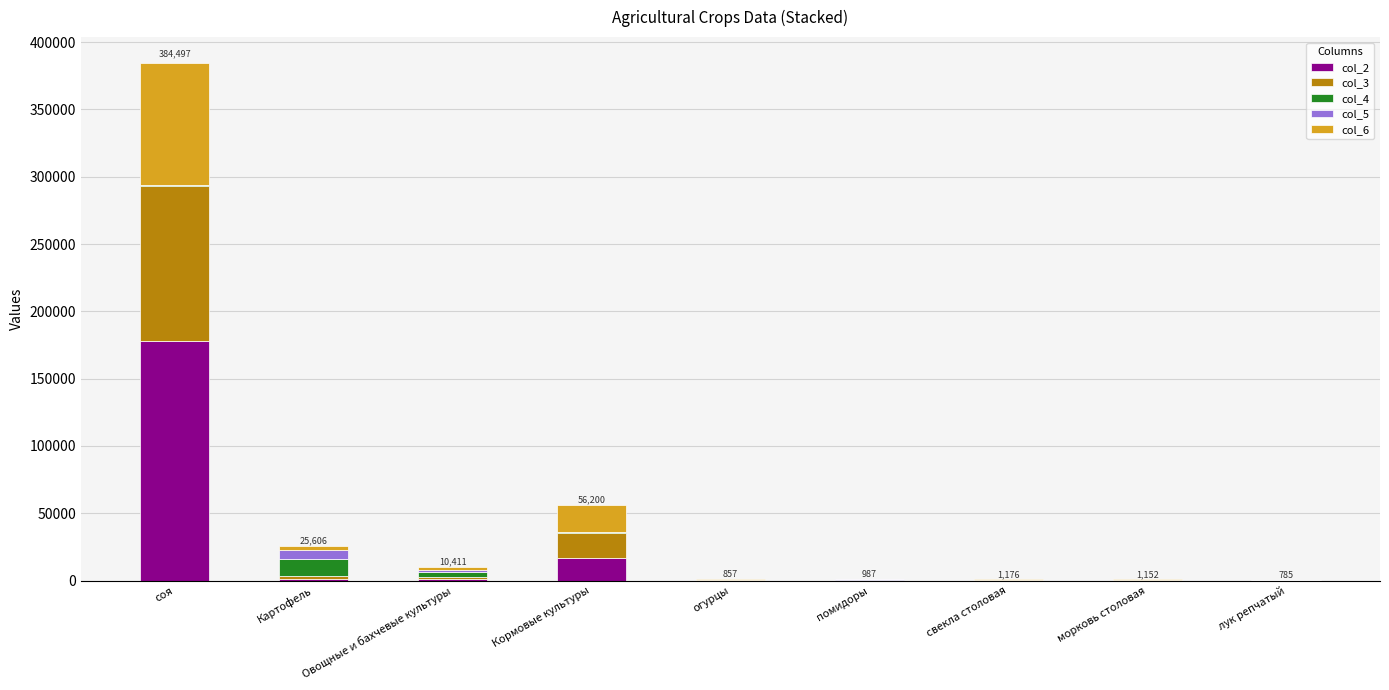

At which category is the sum across all series the highest?

соя